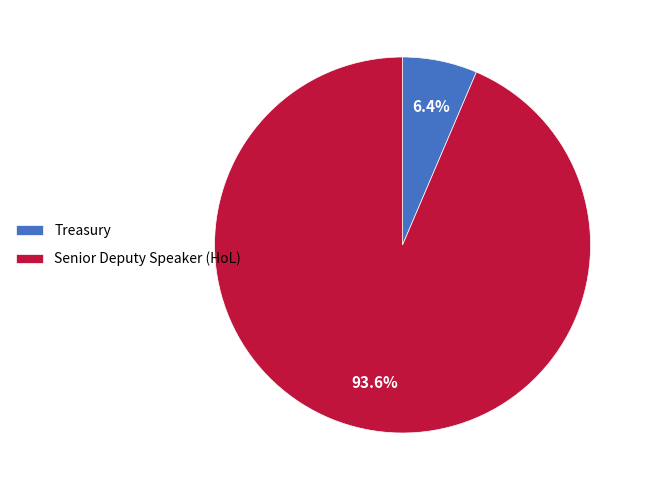

To the nearest percent, what portion does Treasury represent?

6%